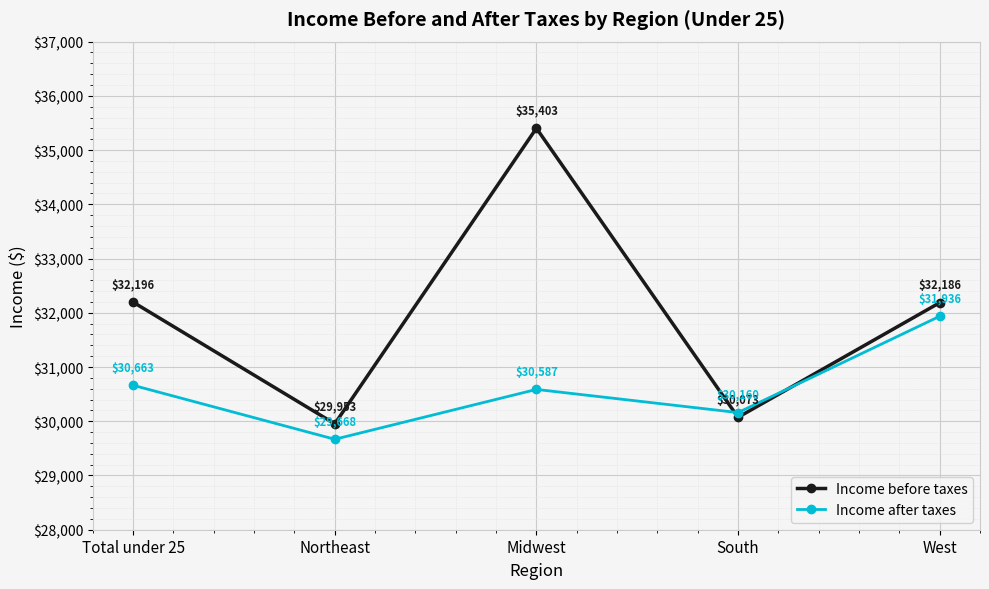

In Income after taxes, how many points are higher than both neighbors (excluding endpoints)?

1